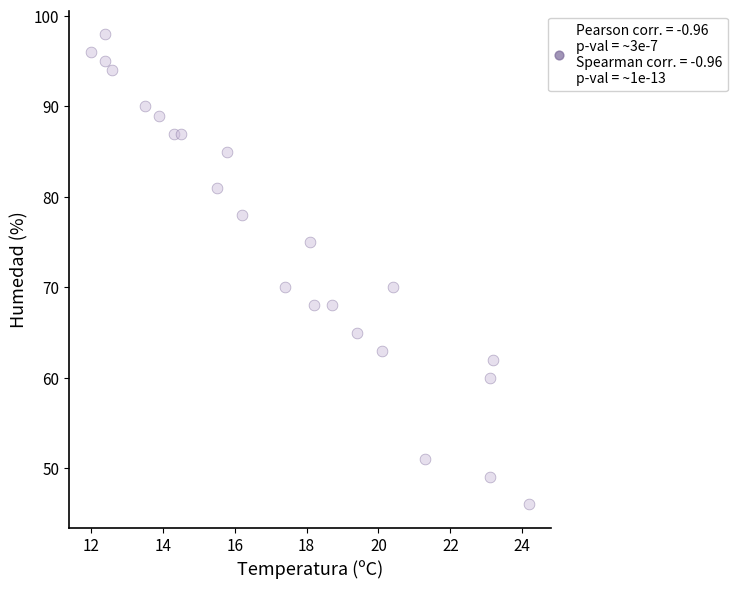

What is the range of Y values (max minus min)?

52